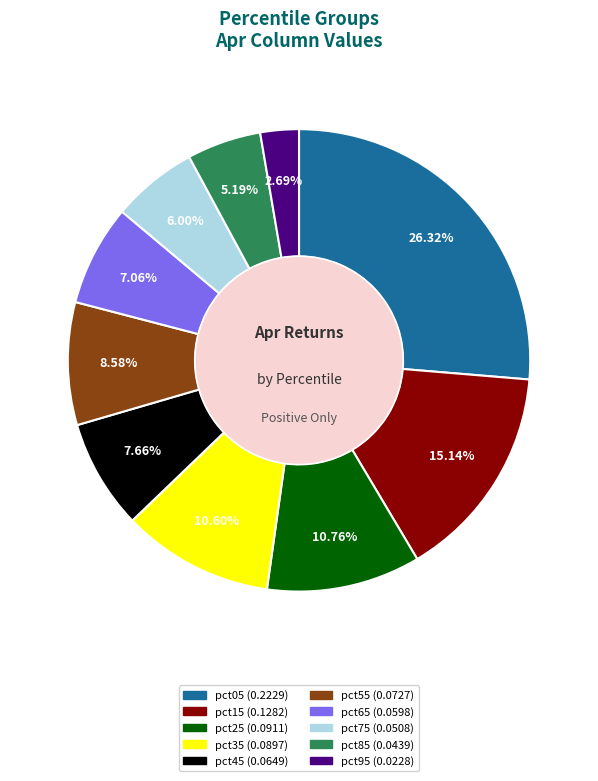

Does any single category account for the majority?

No